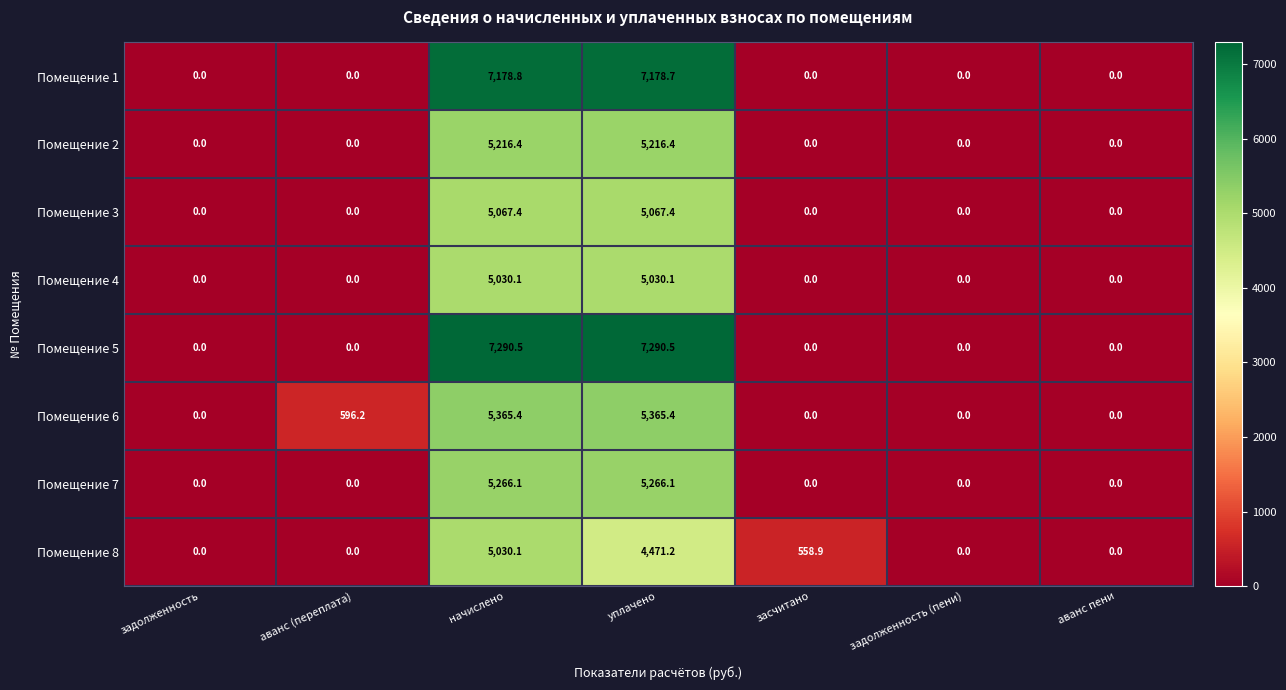

True or false: Помещение 7 has a value of 0.0 at аванс (переплата).

True